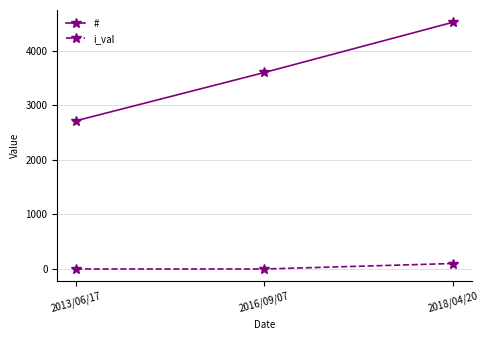

What is the sum of all # values?

10835